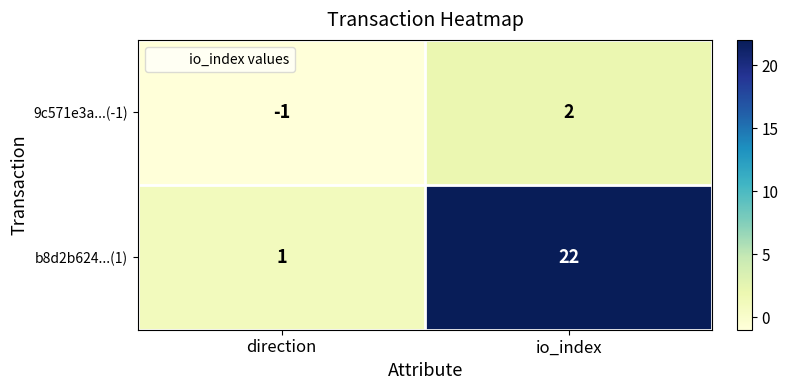

At direction, list the series in order from smallest to largest.

9c571e3a...(-1), b8d2b624...(1)